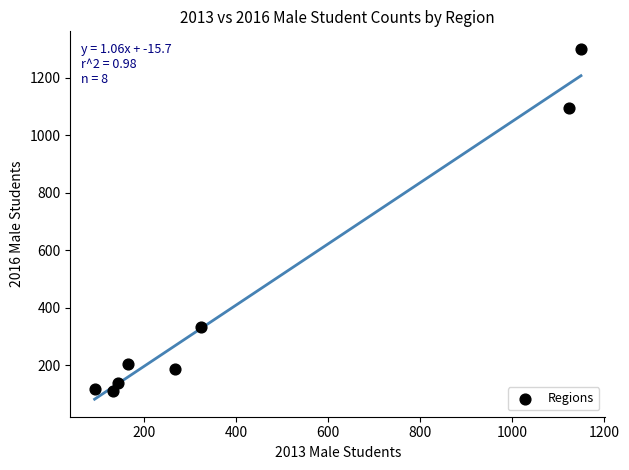

What Y value in the scatter plot is closest to 706?

335